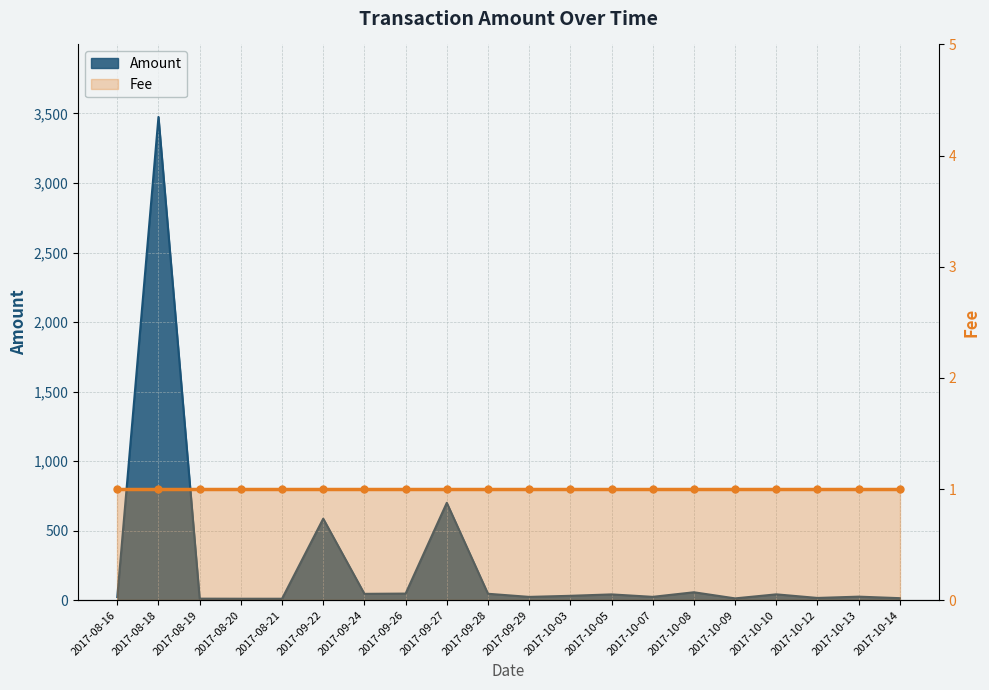

Rank the categories by value from highest to lowest.

2017-08-18, 2017-09-27, 2017-09-22, 2017-10-08, 2017-09-26, 2017-09-28, 2017-09-24, 2017-10-10, 2017-10-05, 2017-10-03, 2017-10-13, 2017-10-07, 2017-09-29, 2017-08-16, 2017-10-12, 2017-10-14, 2017-10-09, 2017-08-19, 2017-08-20, 2017-08-21